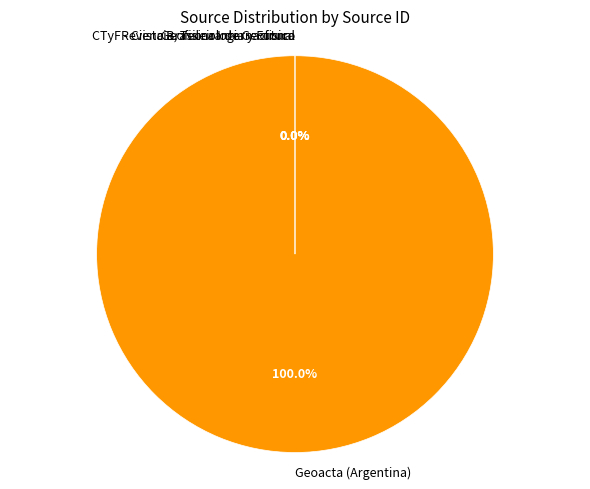

Which slice is the largest?

Geoacta (Argentina)